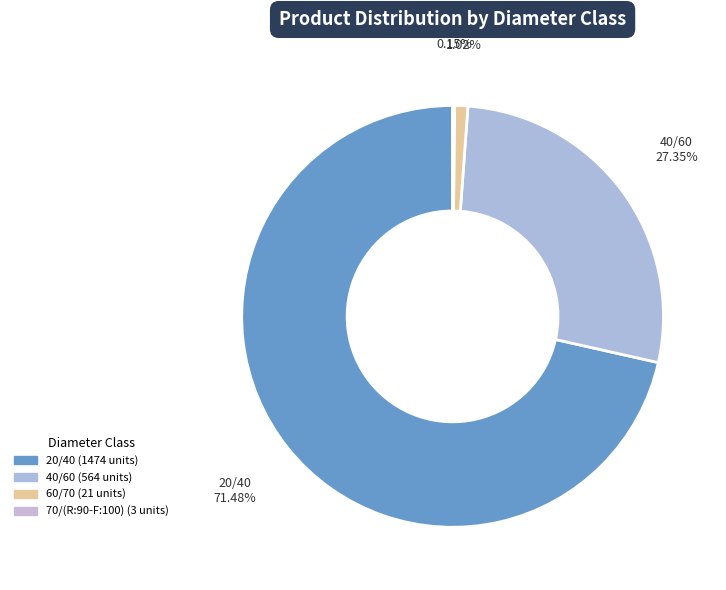

Between 40/60 and 20/40, which is larger?

20/40